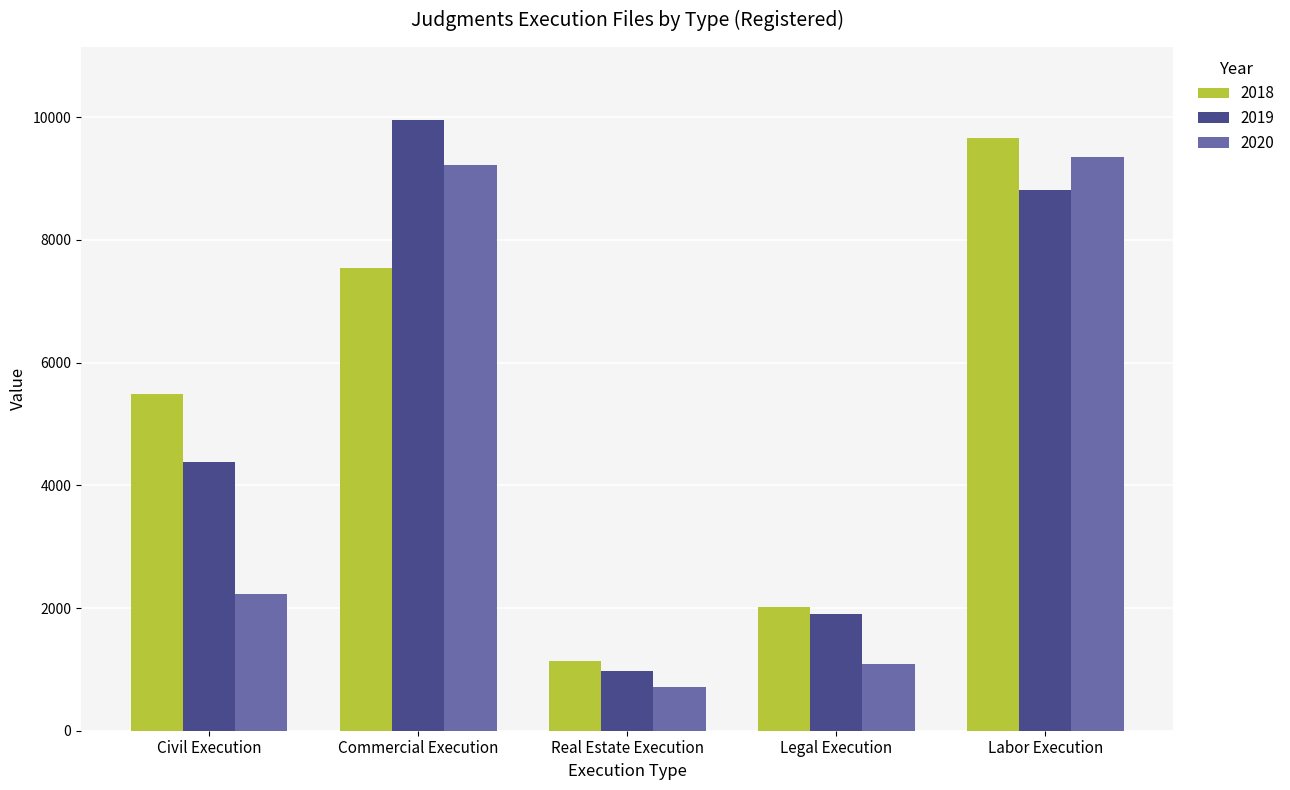

What is the difference between the 2018 values at Civil Execution and Legal Execution?

3475